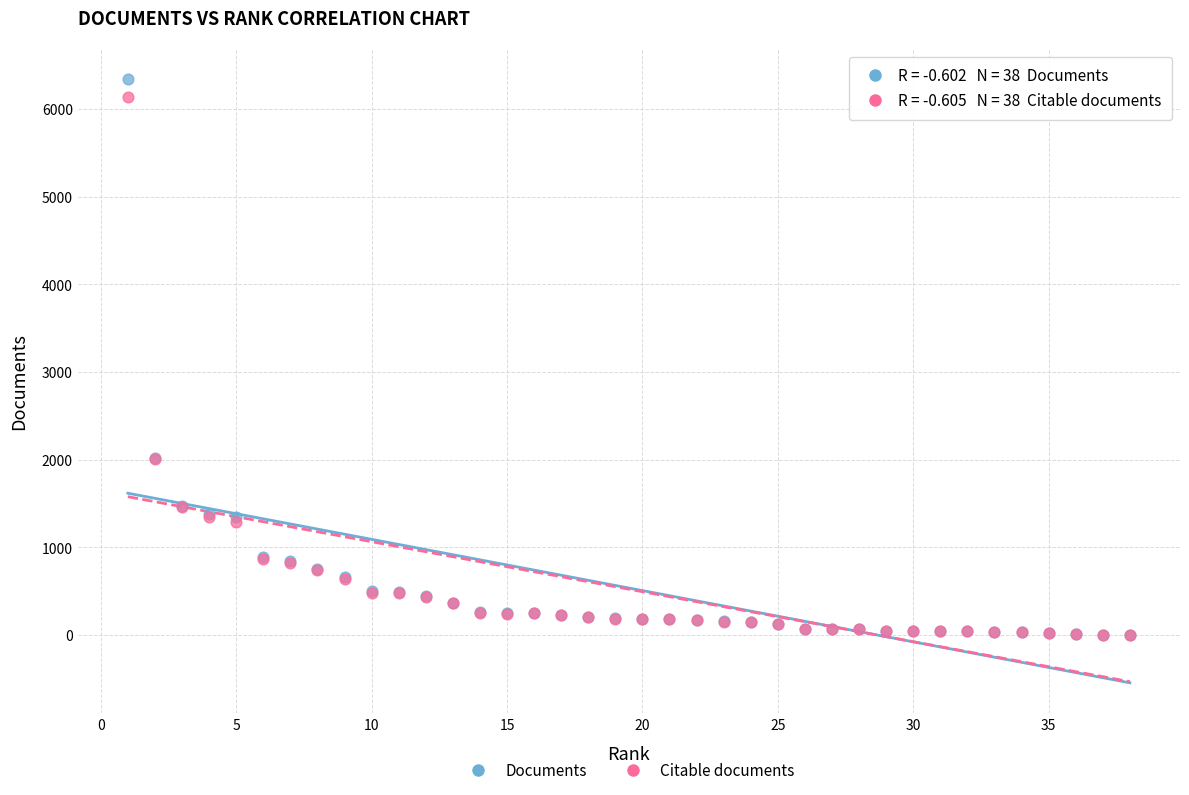

What are all the series names shown in the legend?

Documents, Citable documents